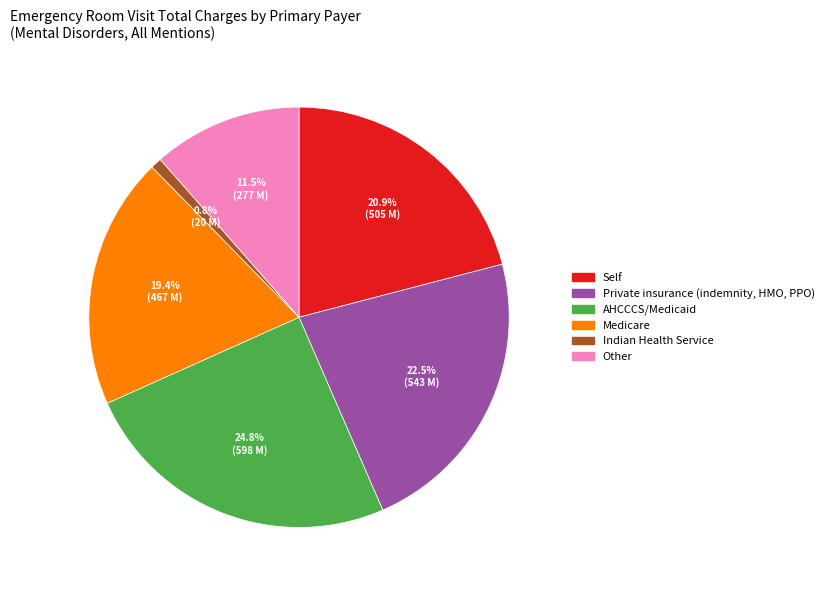

Between Private insurance (indemnity, HMO, PPO) and AHCCCS/Medicaid, which is larger?

AHCCCS/Medicaid